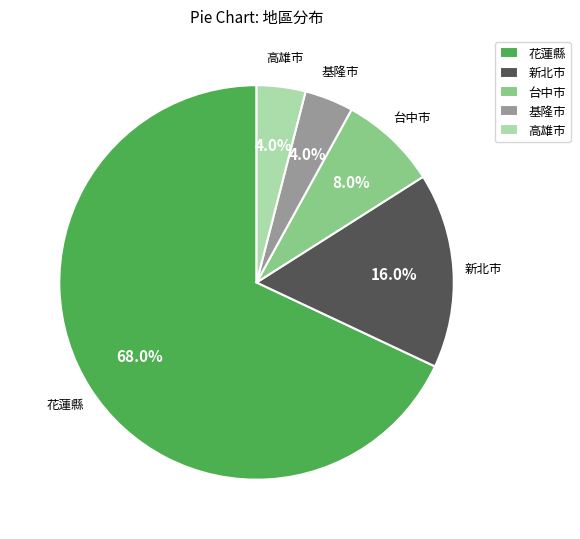

Which slice is the largest?

花蓮縣